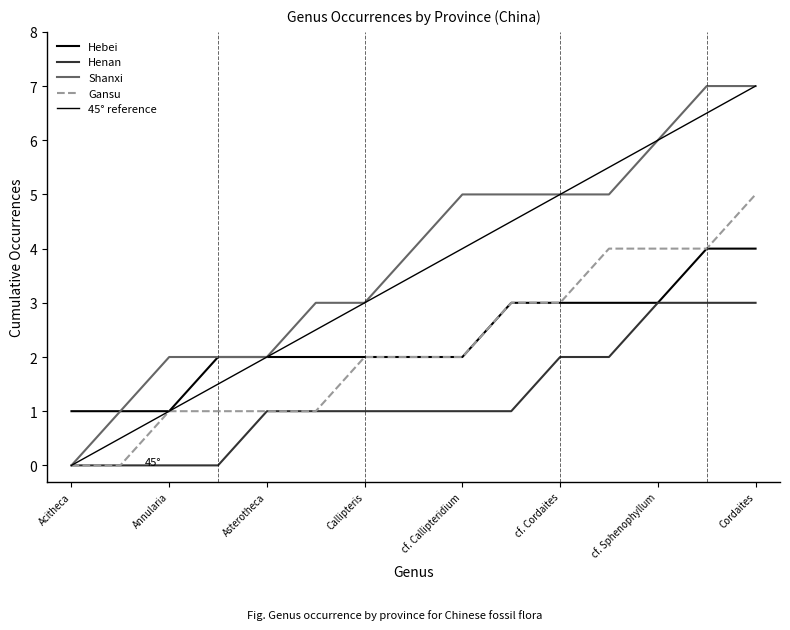

Does the chart have visible grid lines?

No